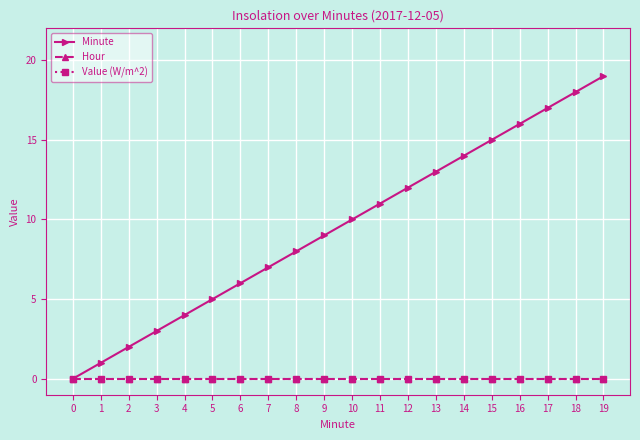

Reading left to right, extract all data points from this chart.

Minute: 0=0	1=1	2=2	3=3	4=4	5=5	6=6	7=7	8=8	9=9	10=10	11=11	12=12	13=13	14=14	15=15	16=16	17=17	18=18	19=19
Hour: 0=0	1=0	2=0	3=0	4=0	5=0	6=0	7=0	8=0	9=0	10=0	11=0	12=0	13=0	14=0	15=0	16=0	17=0	18=0	19=0
Value (W/m^2): 0=0	1=0	2=0	3=0	4=0	5=0	6=0	7=0	8=0	9=0	10=0	11=0	12=0	13=0	14=0	15=0	16=0	17=0	18=0	19=0